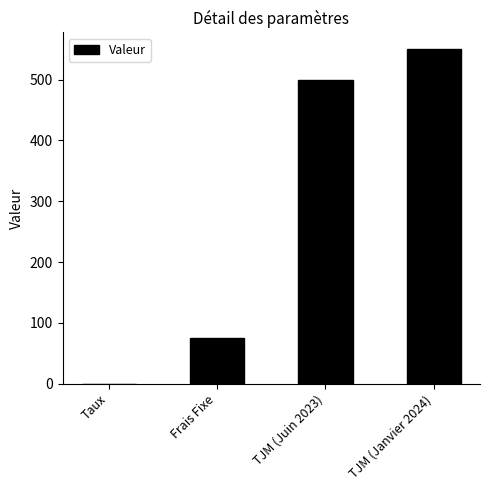

True or false: the data shows 75.0 at Frais Fixe.

True